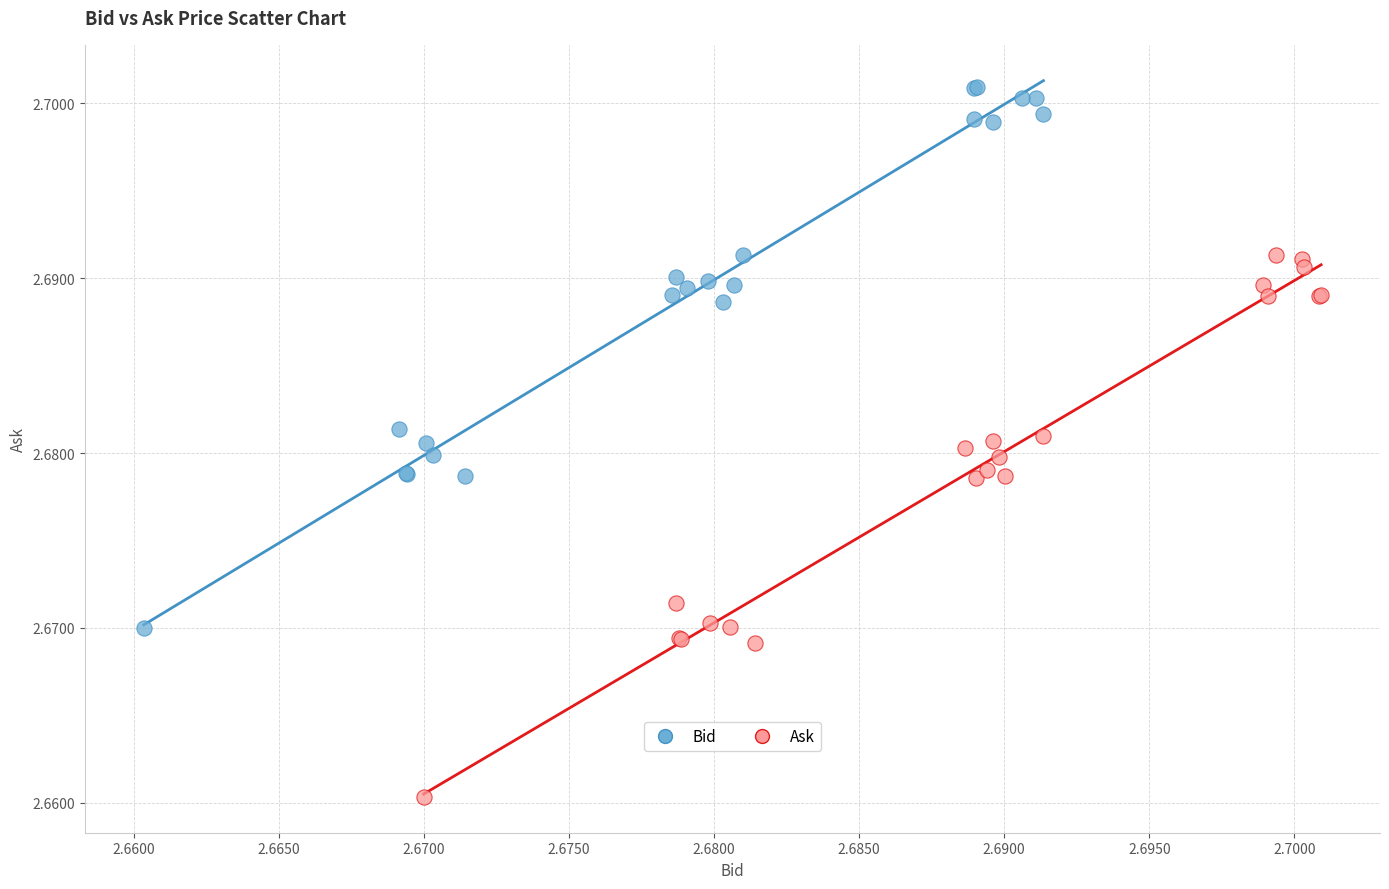

Which series contains the lowest Y value?

Ask